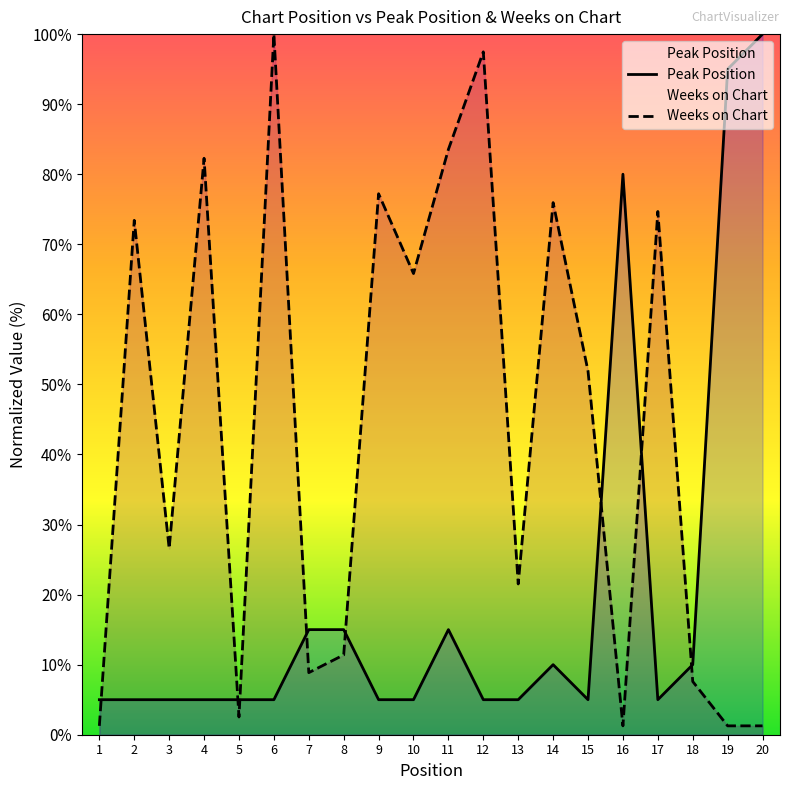

The Weeks on Chart series shows 21.5 at 13. True or false?

True